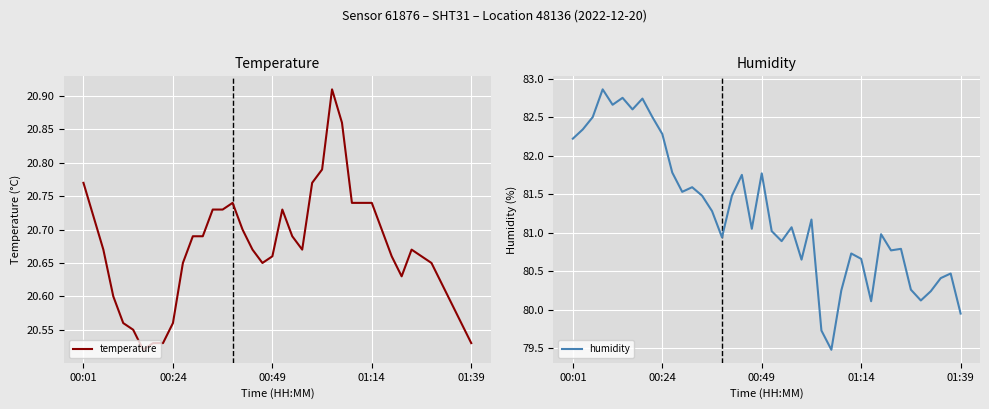

Where is temperature nearest to the value 20?

6